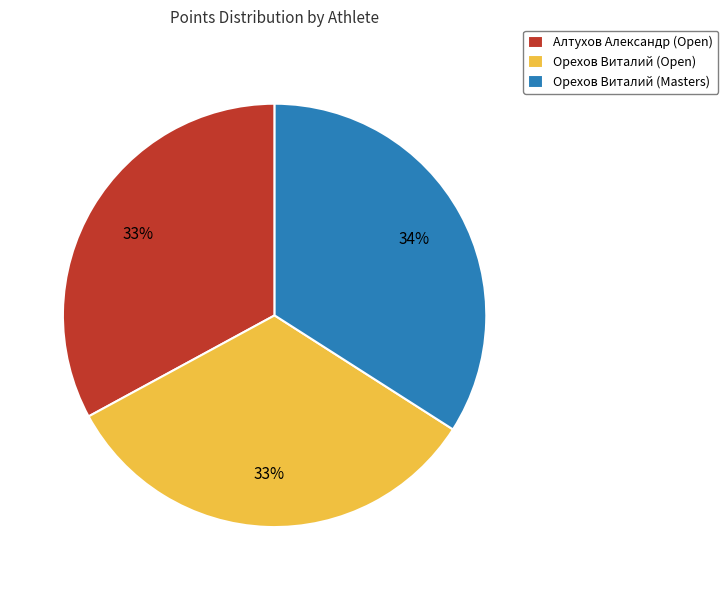

To the nearest percent, what is the combined percentage of Орехов Виталий (Masters) and Алтухов Александр (Open)?

67%